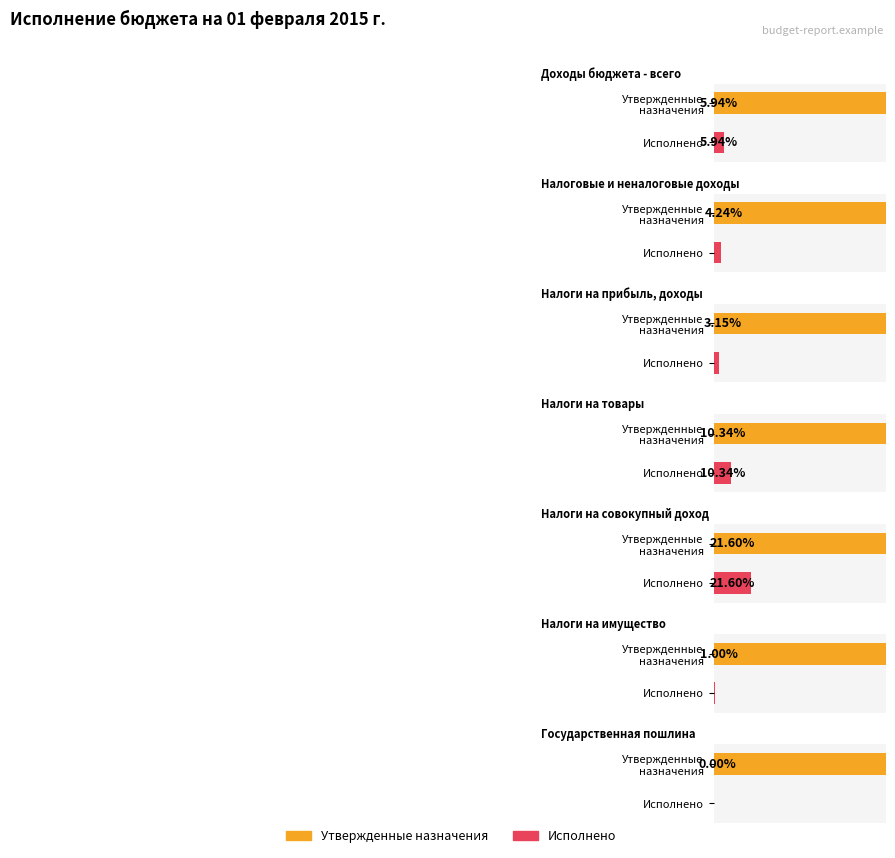

At which label is Исполнено closest to 8761139?

НАЛОГОВЫЕ И НЕНАЛОГОВЫЕ ДОХОДЫ